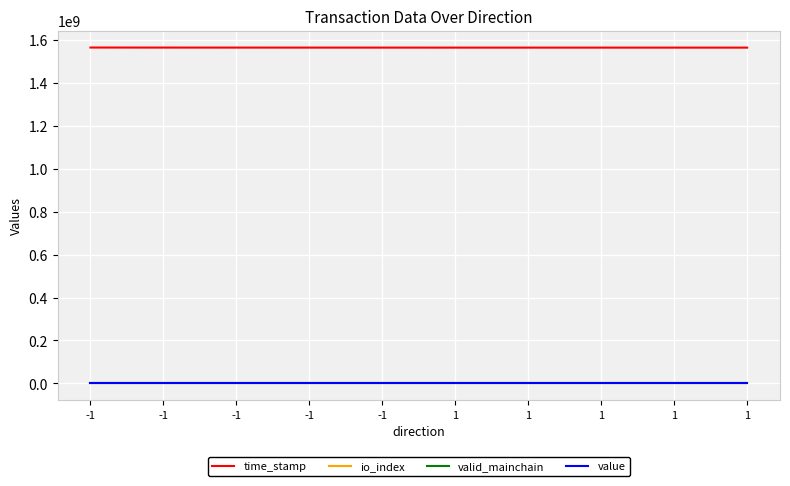

True or false: value and valid_mainchain cross at least once.

False